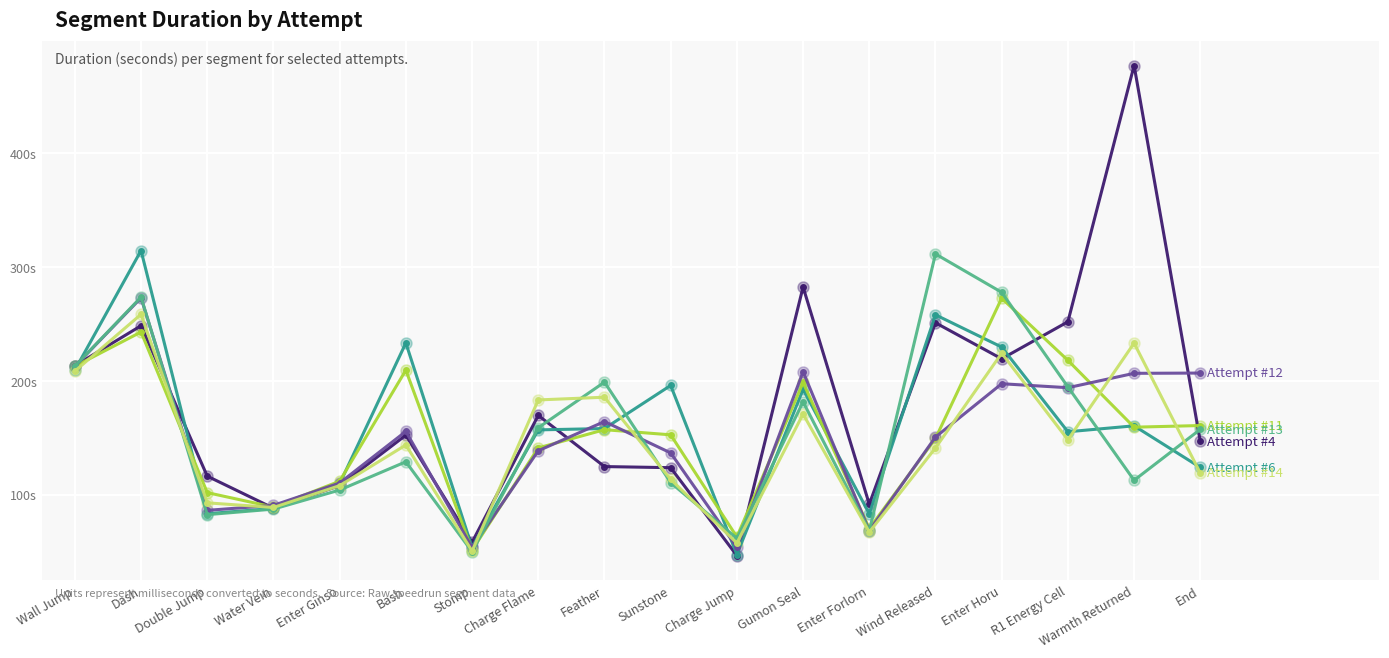

Is this an area chart (filled region under the line)?

No